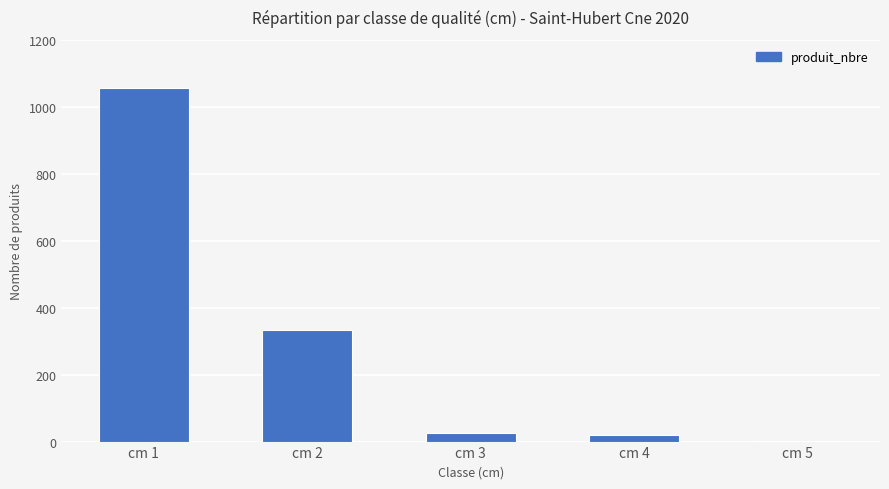

Between cm 3 and cm 2, which is larger?

cm 2